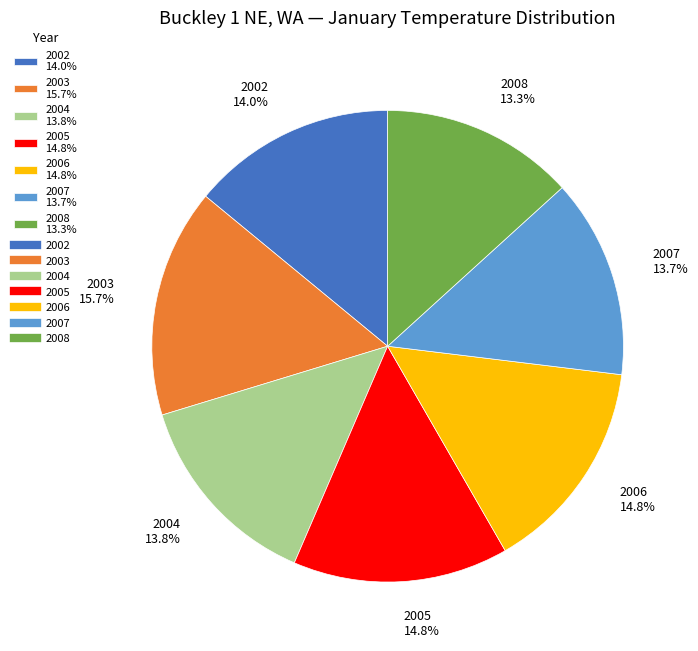

Between 2004 13.8% and 2003 15.7%, which is larger?

2003 15.7%